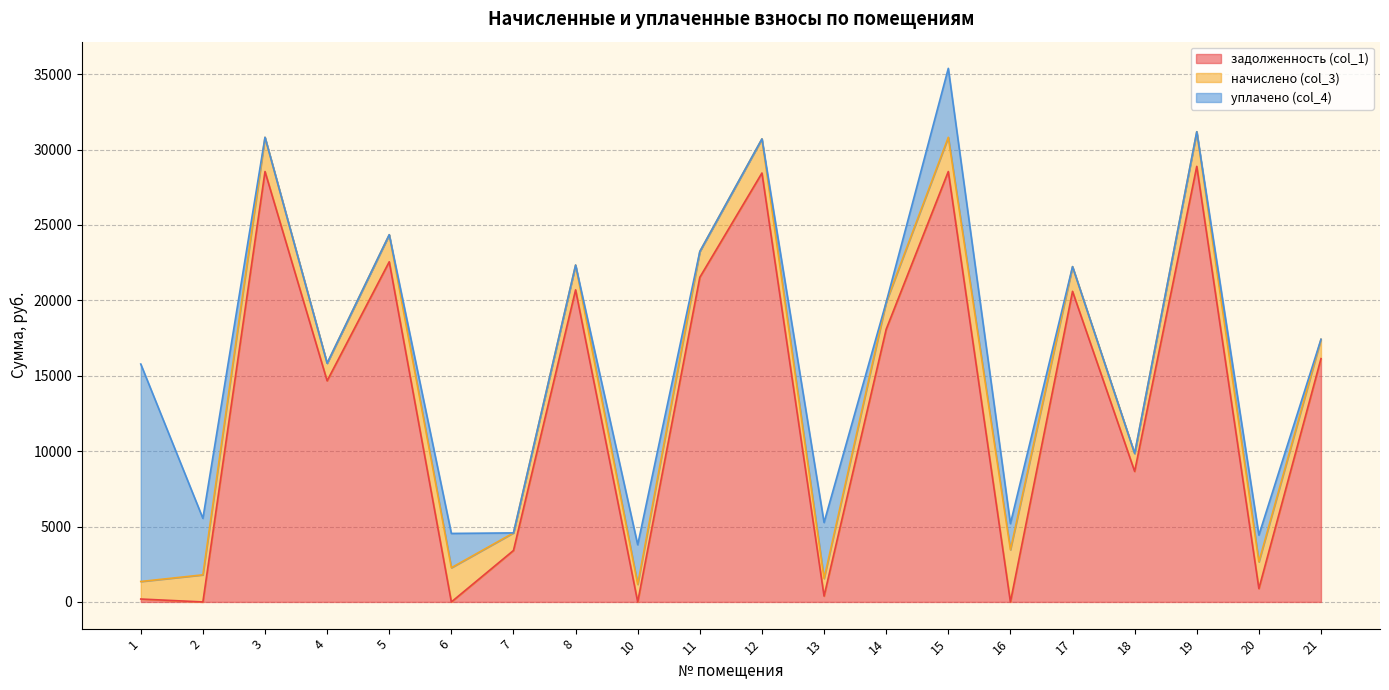

Which series ends up on top after the final intersection of задолженность (col_1) and уплачено (col_4)?

задолженность (col_1)